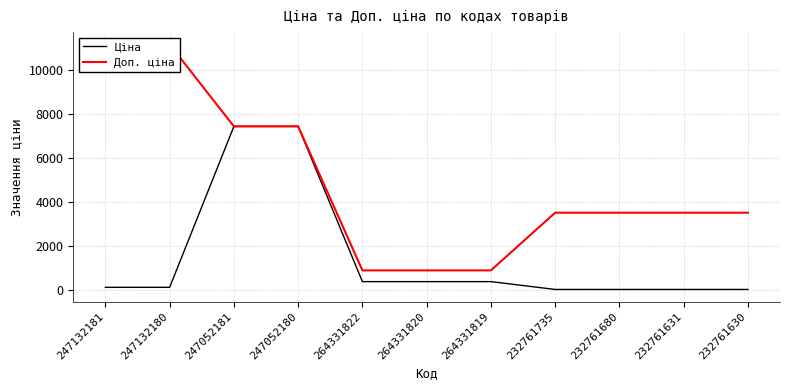

At which label is Ціна closest to 3725?

264331822